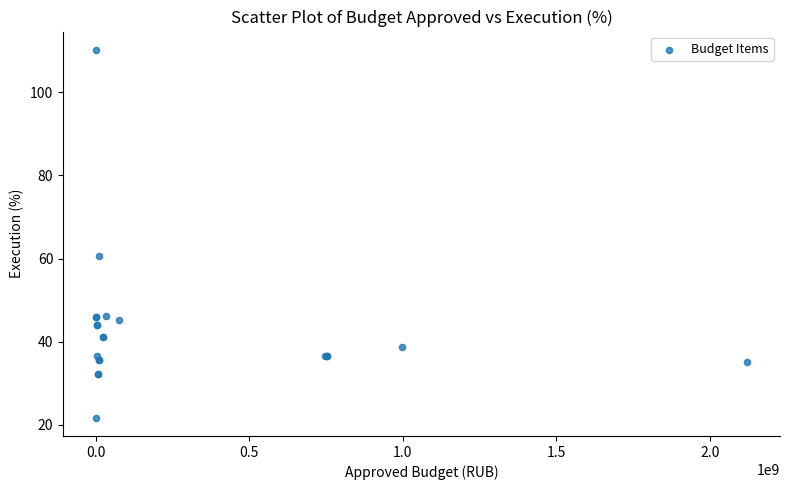

What Y value in the scatter plot is closest to 65?

60.7